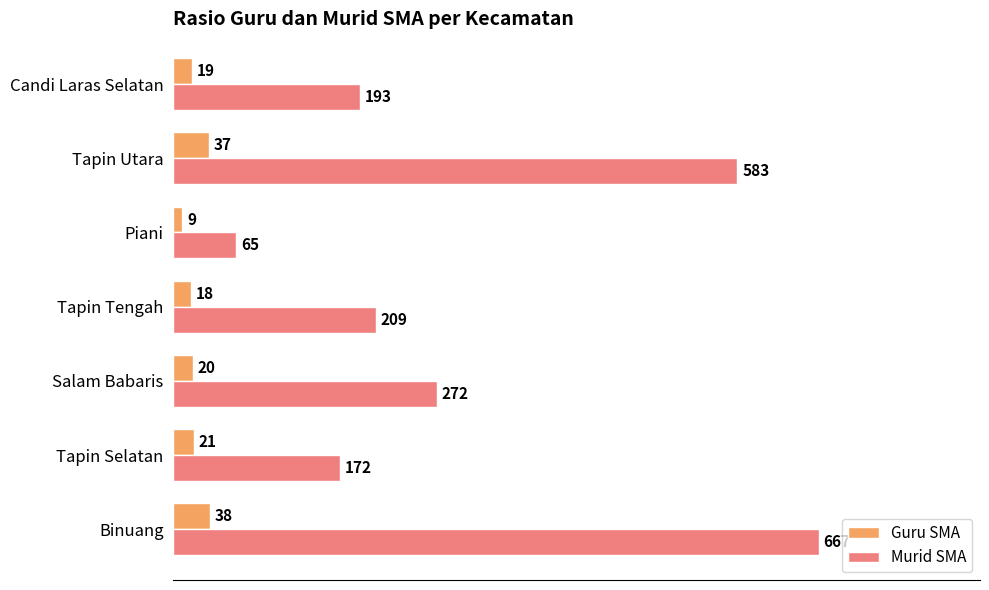

What is the difference between the maximum and second lowest values in the Guru SMA series?

20